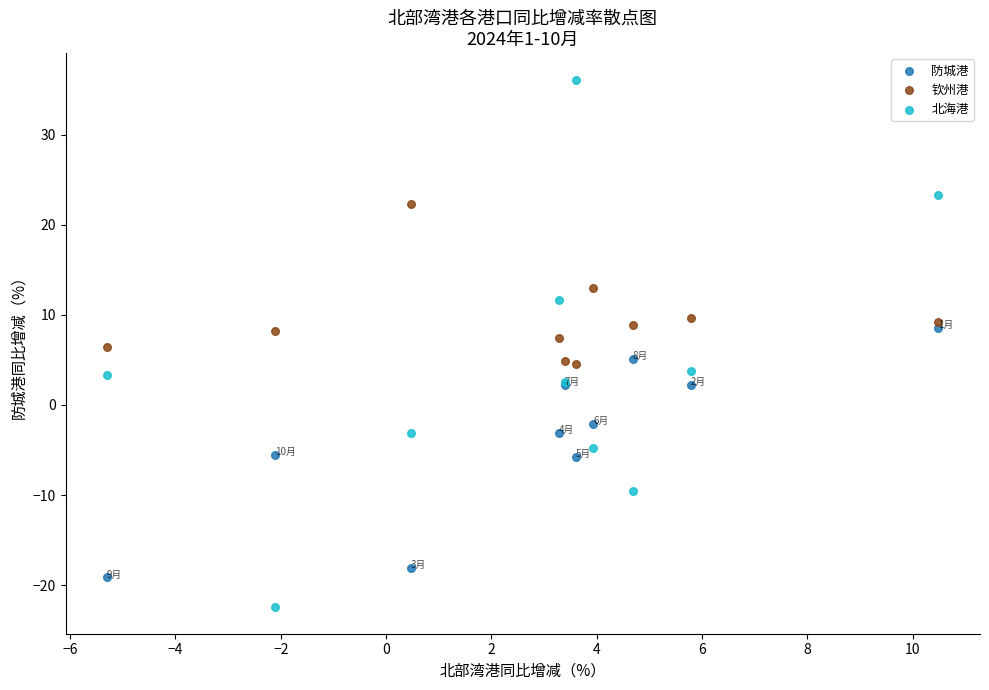

Which series has the widest spread of Y values?

北海港